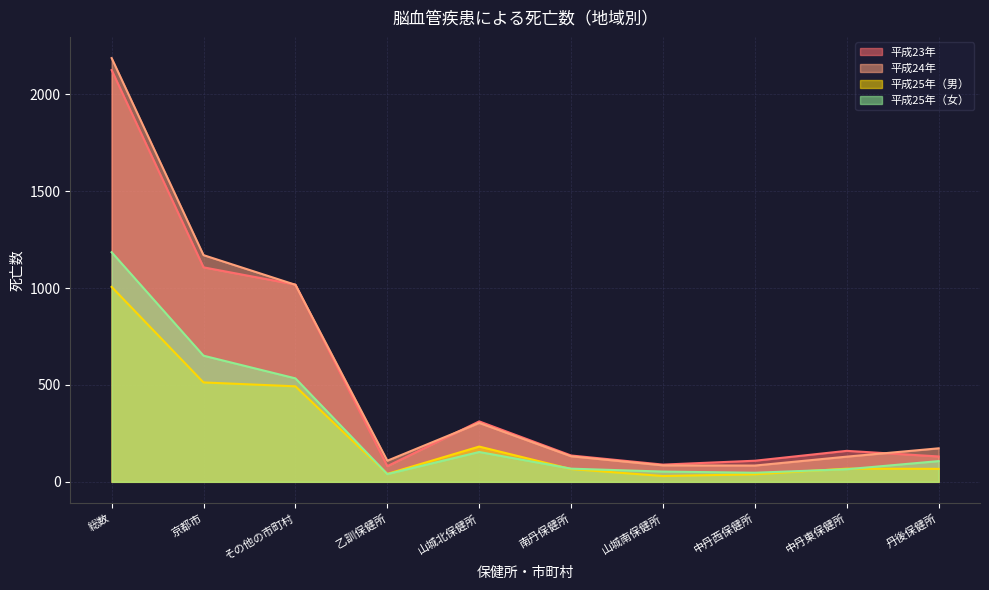

What are all the series names shown in the legend?

平成23年, 平成24年, 平成25年（男）, 平成25年（女）